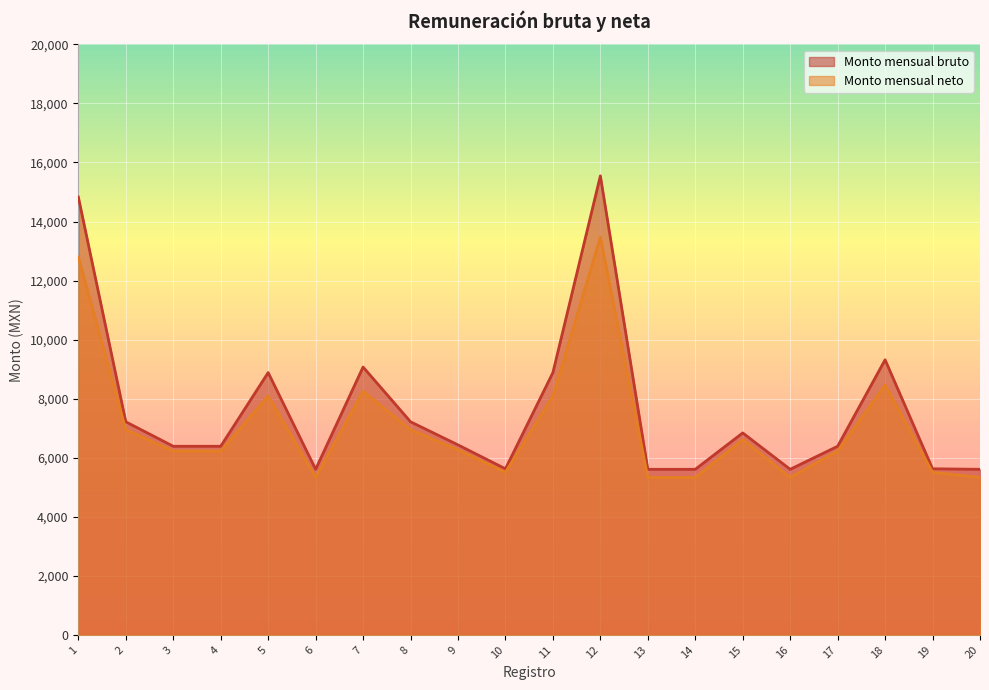

Reading right to left, transcribe all the data shown in this chart.

Monto mensual bruto: 20=5608.2	19=5625.5	18=9317.6	17=6388.6	16=5608.2	15=6840.6	14=5608.2	13=5608.2	12=15546.6	11=8883.8	10=5625.5	9=6435.4	8=7217.3	7=9072.3	6=5608.2	5=8883.8	4=6388.6	3=6388.6	2=7217.3	1=14830.0
Monto mensual neto: 20=5332.5	19=5504.5	18=8461.8	17=6226.2	16=5332.5	15=6615.3	14=5332.5	13=5332.5	12=13469.0	11=8088.8	10=5504.5	9=6268.2	8=6947.3	7=8250.9	6=5332.5	5=8088.8	4=6226.2	3=6226.2	2=6947.3	1=12795.0